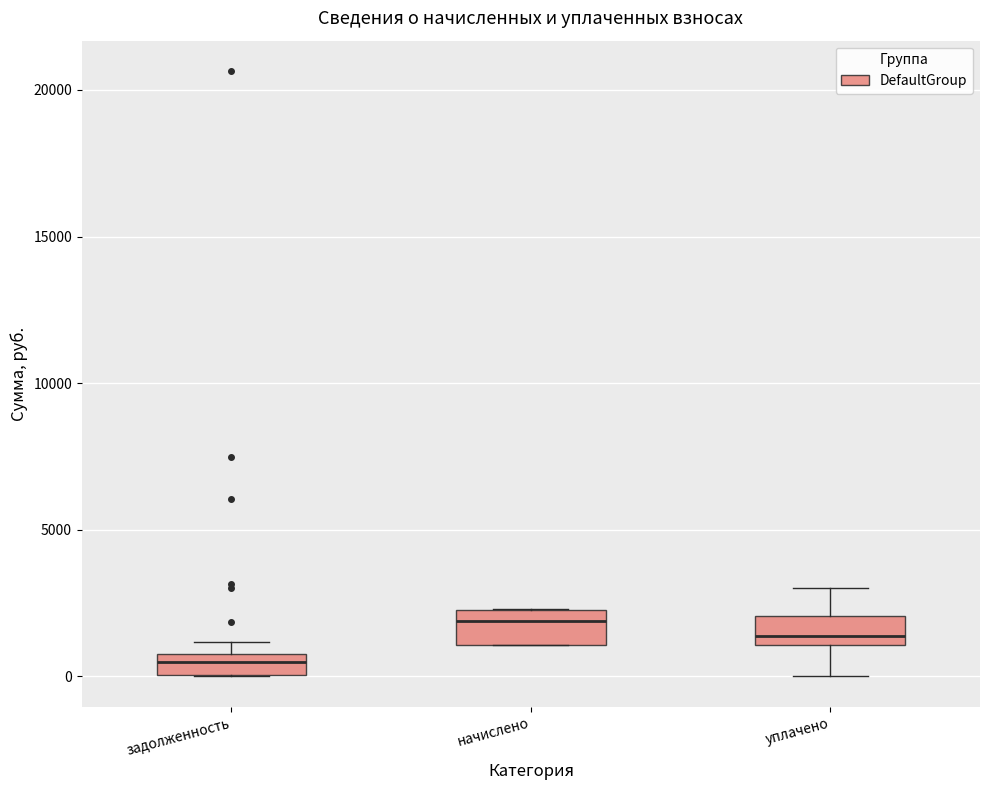

Which box's median line is the lowest?

задолженность